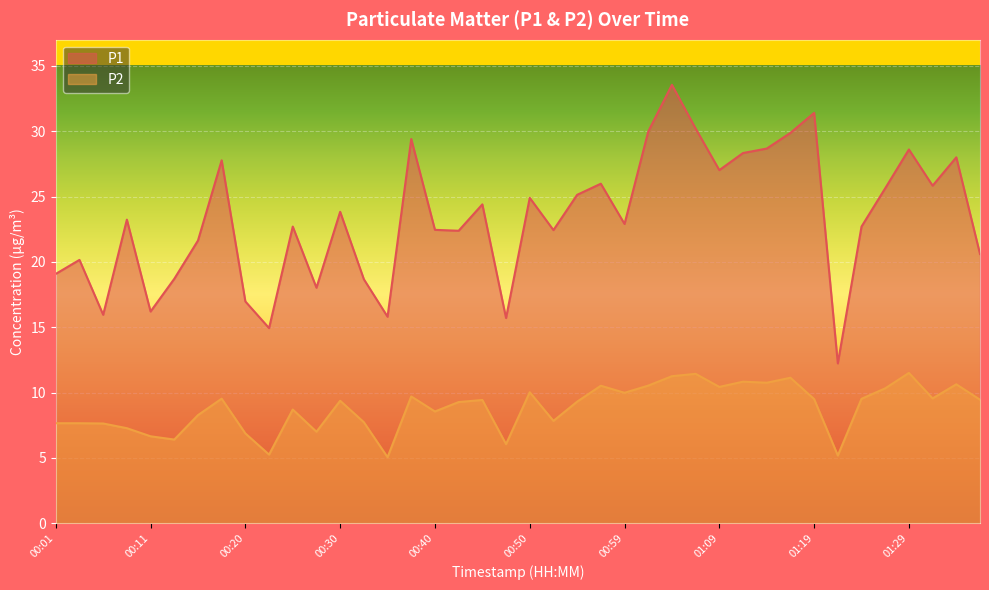

Where is the first local minimum for P1?

00:06